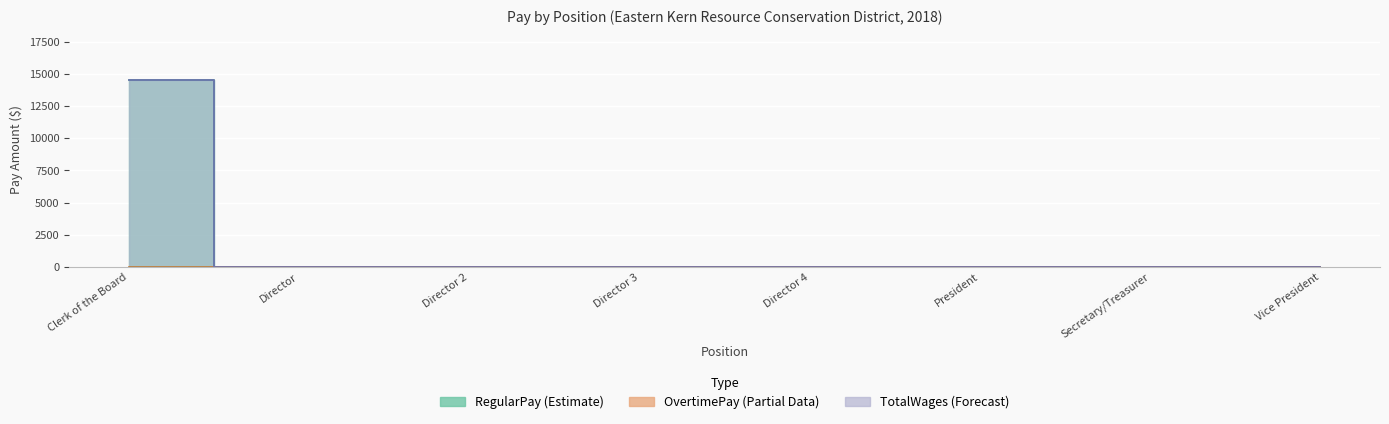

Which category has the highest value in the RegularPay series?

Clerk of the Board